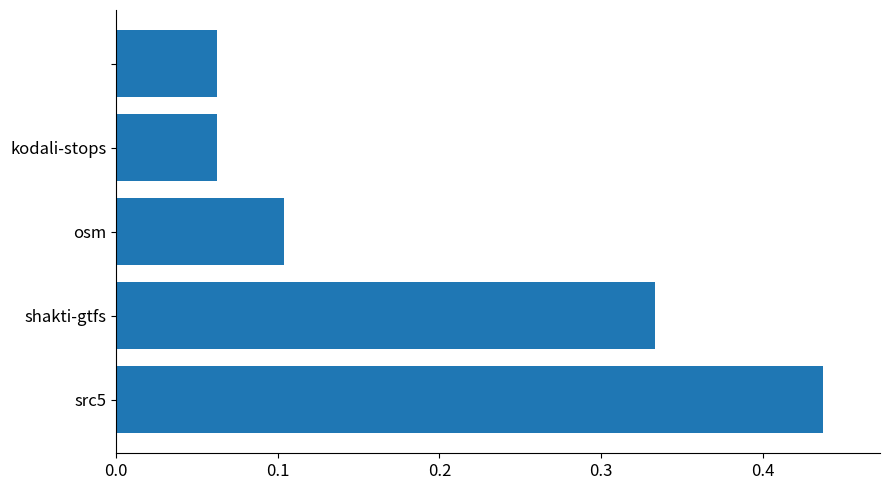

What is the sum of all values?

1.0